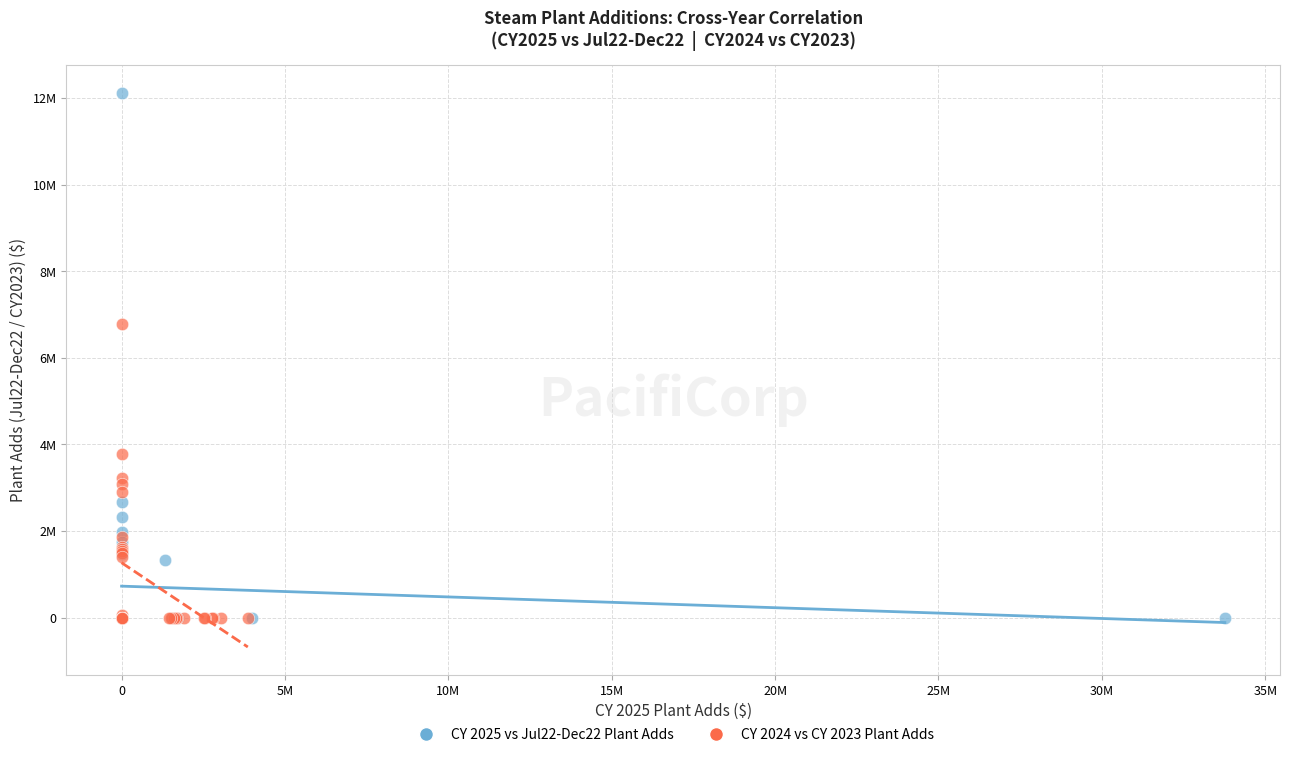

Which series contains the highest Y value?

CY 2025 vs Jul22-Dec22 Plant Adds